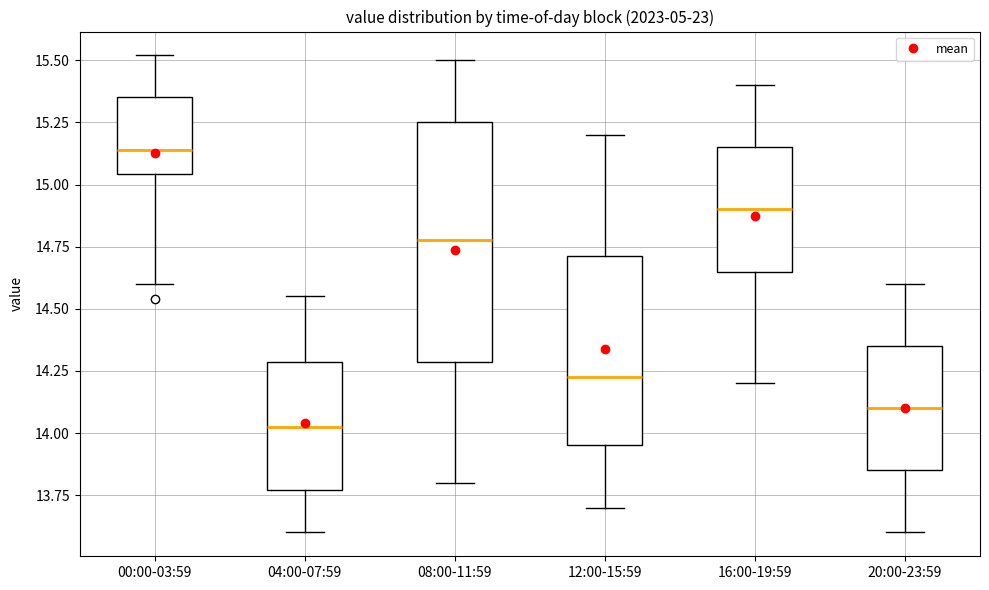

Reading left to right, transcribe this box plot: for each box, give where its median line is, the range the box spans, and where its two whiskers end, as read against the y-axis. The values are not printed on the chart, so give them approximately, as read against the axis.

00:00-03:59: median 15.15, box 15.05 to 15.35, whiskers 14.60 to 15.50
04:00-07:59: median 14.05, box 13.75 to 14.30, whiskers 13.60 to 14.55
08:00-11:59: median 14.80, box 14.30 to 15.25, whiskers 13.80 to 15.50
12:00-15:59: median 14.25, box 13.95 to 14.70, whiskers 13.70 to 15.20
16:00-19:59: median 14.90, box 14.65 to 15.15, whiskers 14.20 to 15.40
20:00-23:59: median 14.10, box 13.85 to 14.35, whiskers 13.60 to 14.60